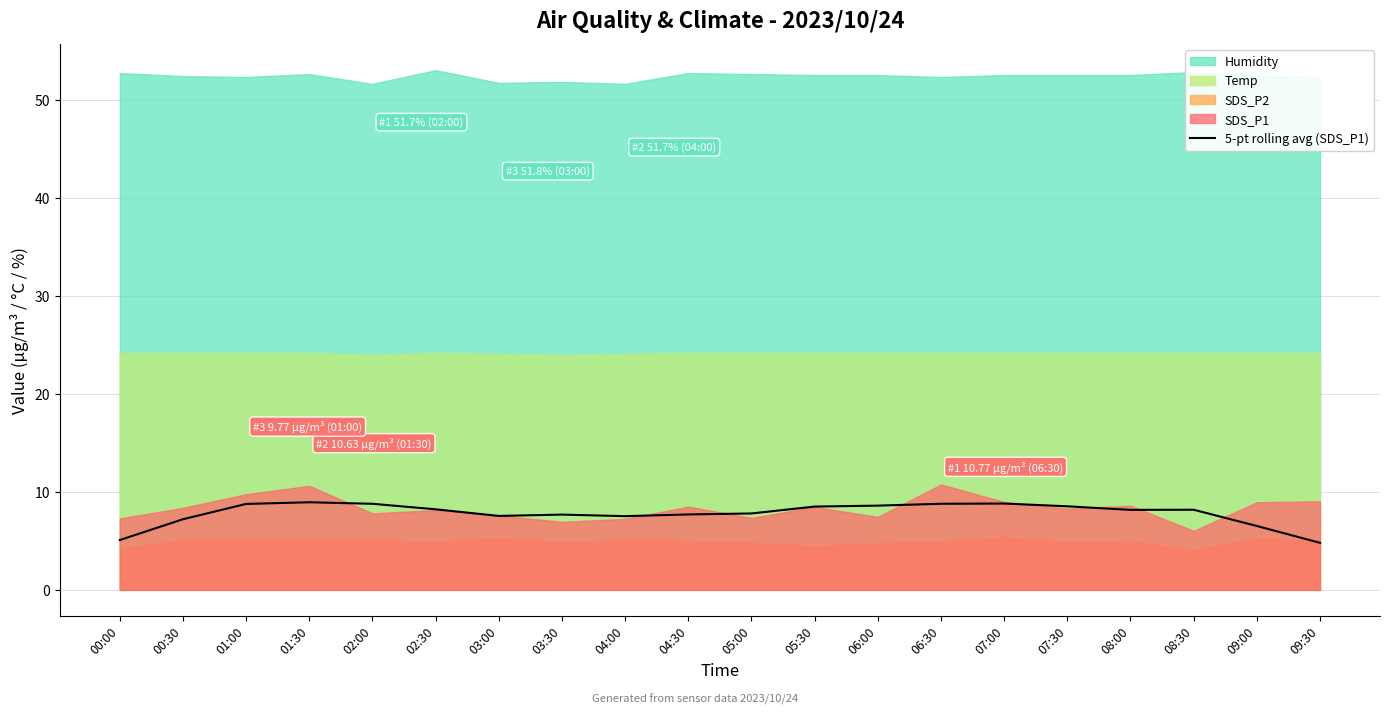

The 5-pt rolling avg (SDS_P1) series shows 7.2 at 00:30. True or false?

True